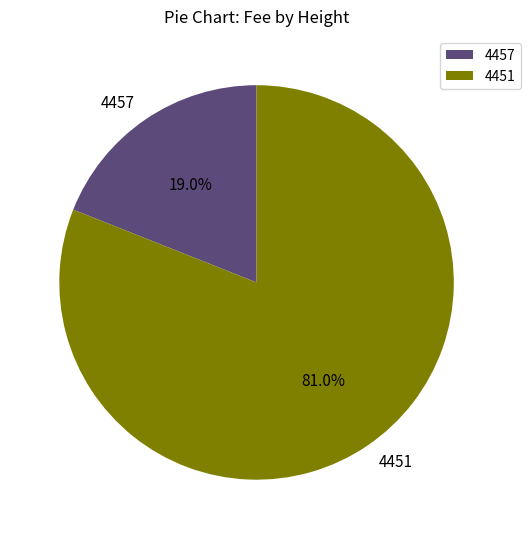

Which category accounts for the majority?

4451